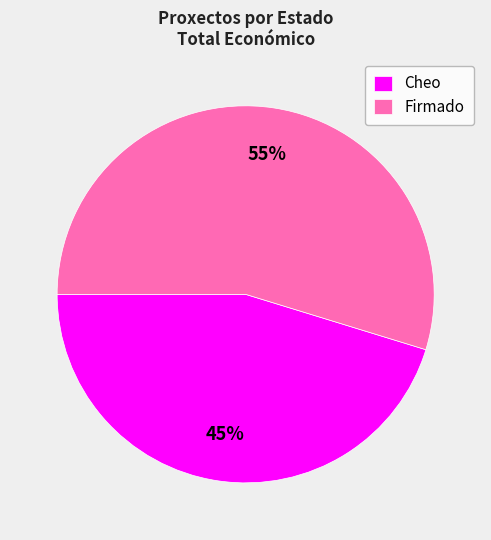

Which slice is the smallest?

Cheo